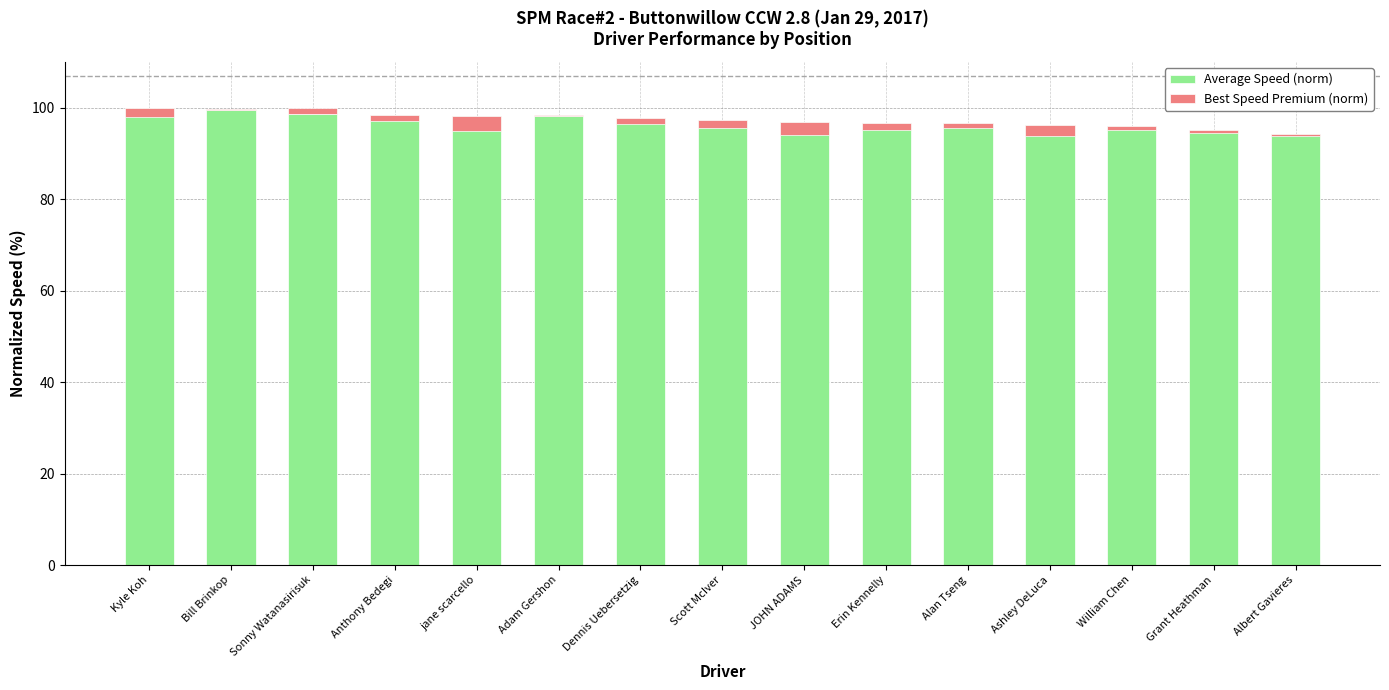

Is it true that Average Speed (norm) equals 142.5 at Bill Brinkop?

False